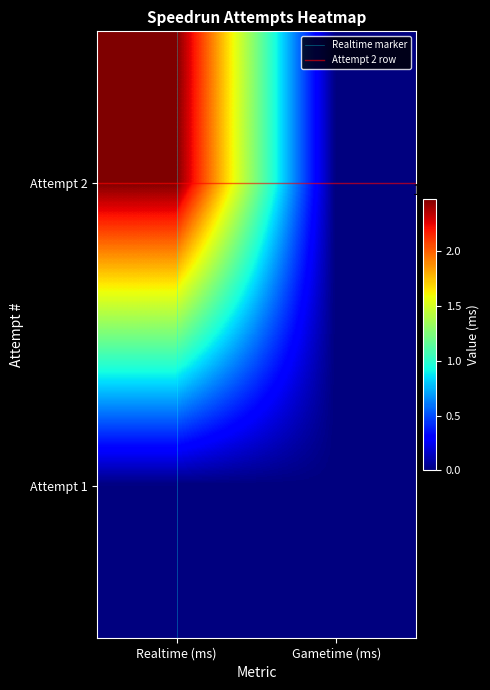

Which series has the largest total across all categories?

Attempt 2